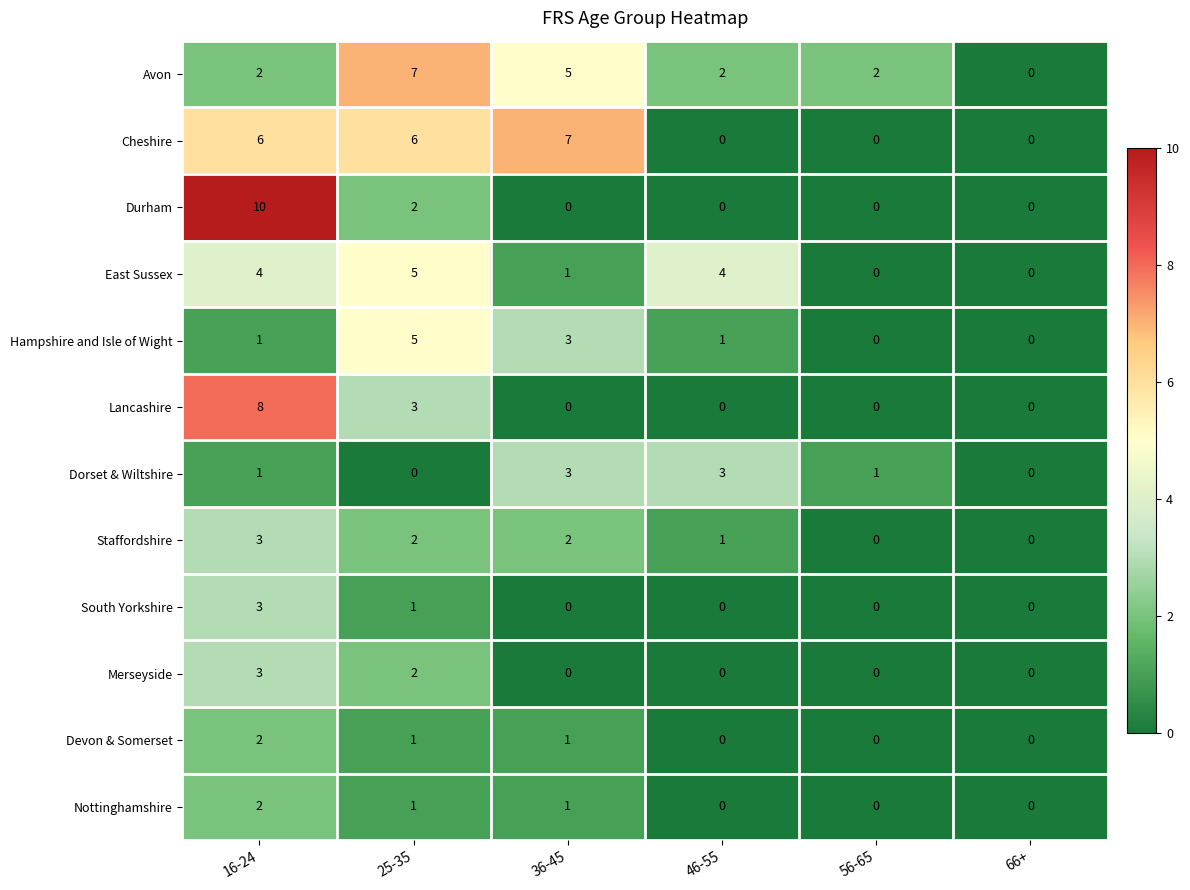

Which series has the largest total across all categories?

Cheshire